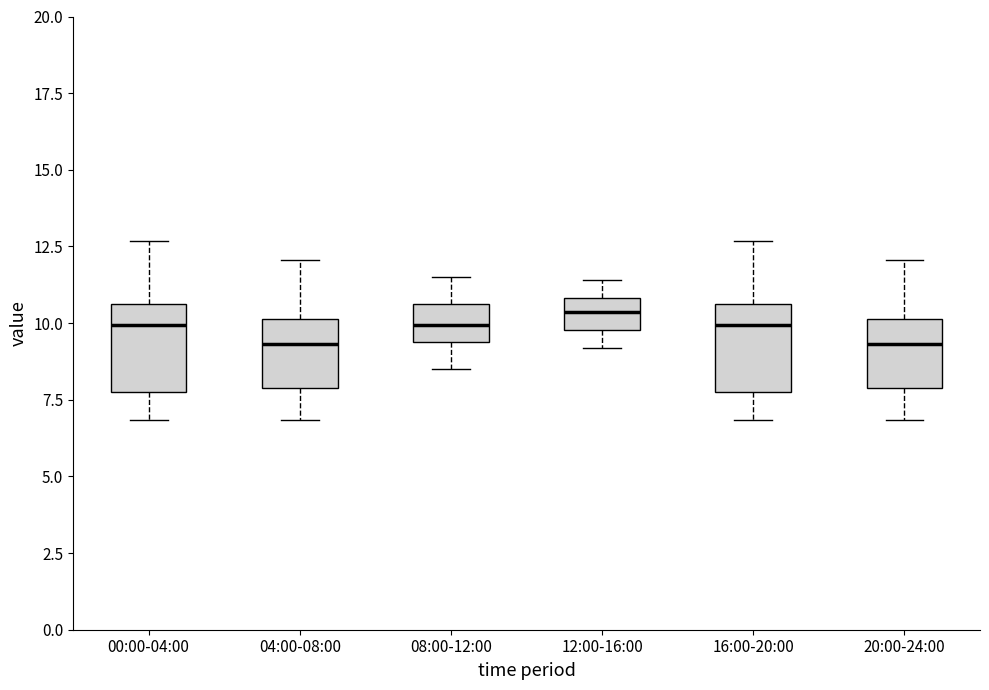

Reading left to right, transcribe this box plot: for each box, give where its median line is, the range the box spans, and where its two whiskers end, as read against the y-axis. The values are not printed on the chart, so give them approximately, as read against the axis.

00:00-04:00: median 10.0, box 8.0 to 10.5, whiskers 7.0 to 12.5
04:00-08:00: median 9.5, box 8.0 to 10.0, whiskers 7.0 to 12.0
08:00-12:00: median 10.0, box 9.5 to 10.5, whiskers 8.5 to 11.5
12:00-16:00: median 10.5, box 10.0 to 11.0, whiskers 9.0 to 11.5
16:00-20:00: median 10.0, box 8.0 to 10.5, whiskers 7.0 to 12.5
20:00-24:00: median 9.5, box 8.0 to 10.0, whiskers 7.0 to 12.0